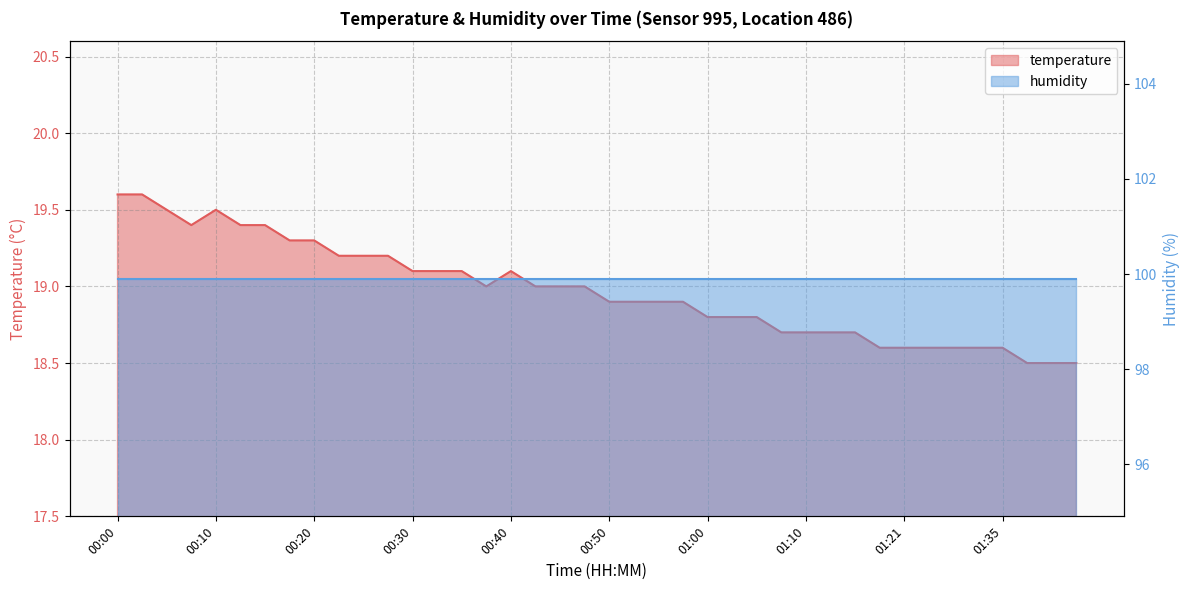

Where is the data nearest to the value 19?

00:38